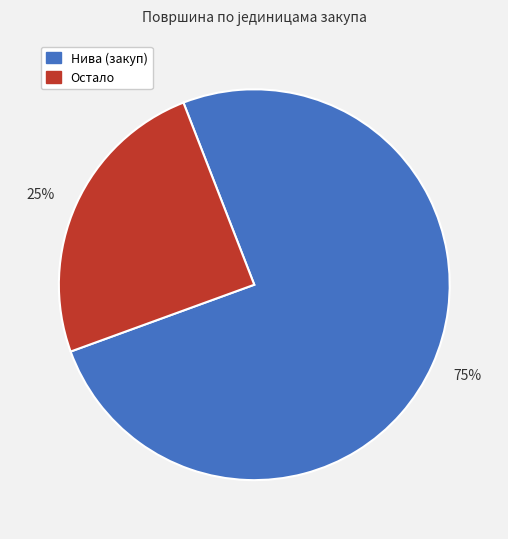

The 25% slice represents 25% of the pie. True or false?

True